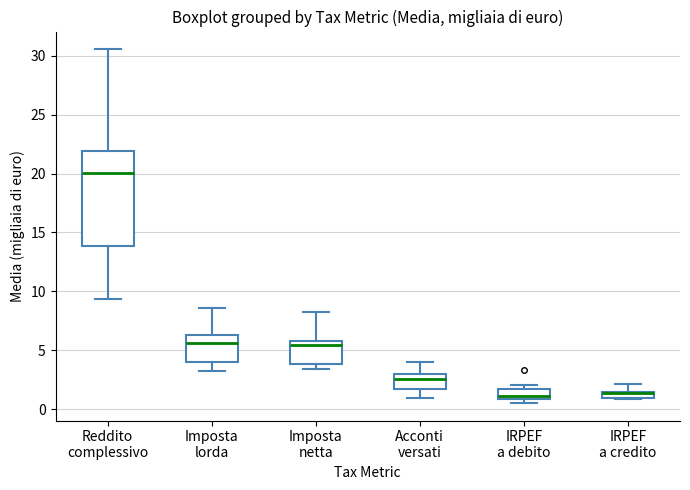

Where is the lower edge of the box for IRPEF a credito on the y-axis? The values are not printed on the chart, so give them approximately, as read against the axis.

1.0